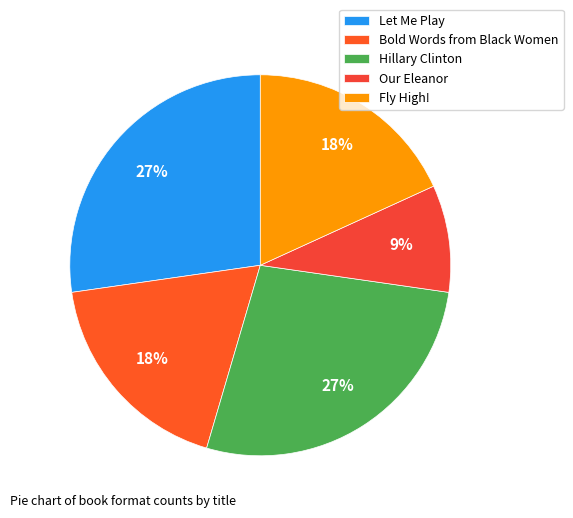

What percentage is the Fly High! slice, to the nearest percent?

18%